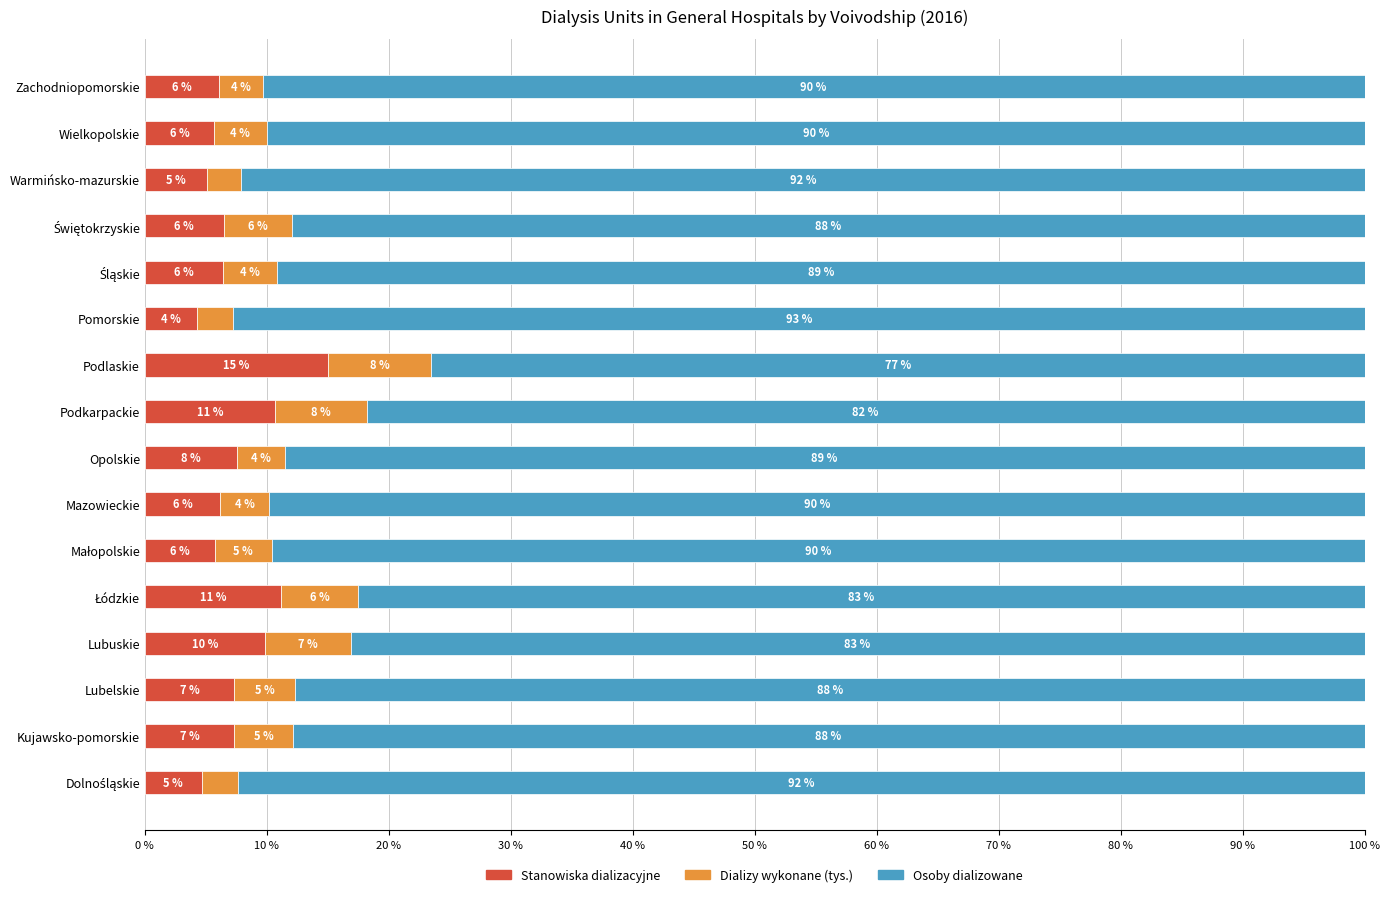

True or false: Stanowiska dializacyjne has a value of 5.1 at Warmińsko-mazurskie.

True